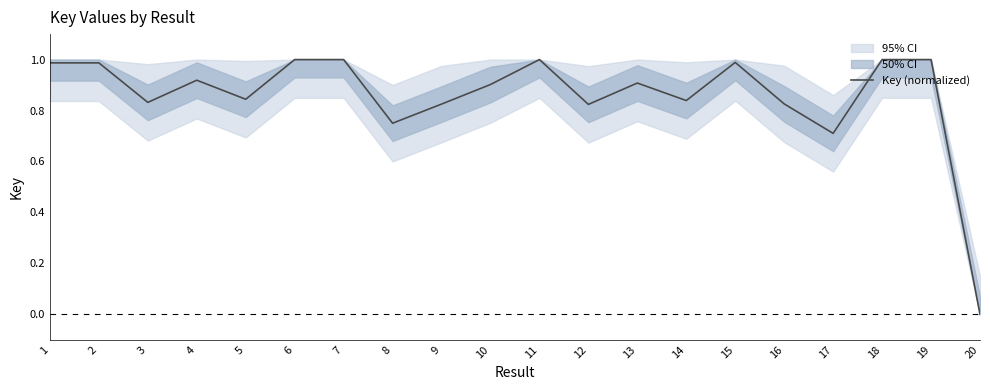

How many series are shown in this chart?

1